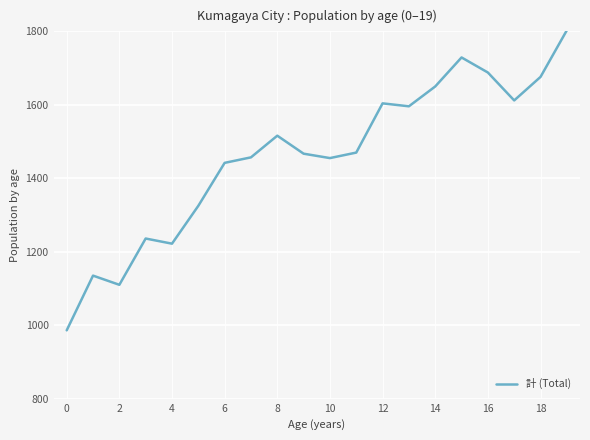

What is the difference between the maximum and minimum values?

817